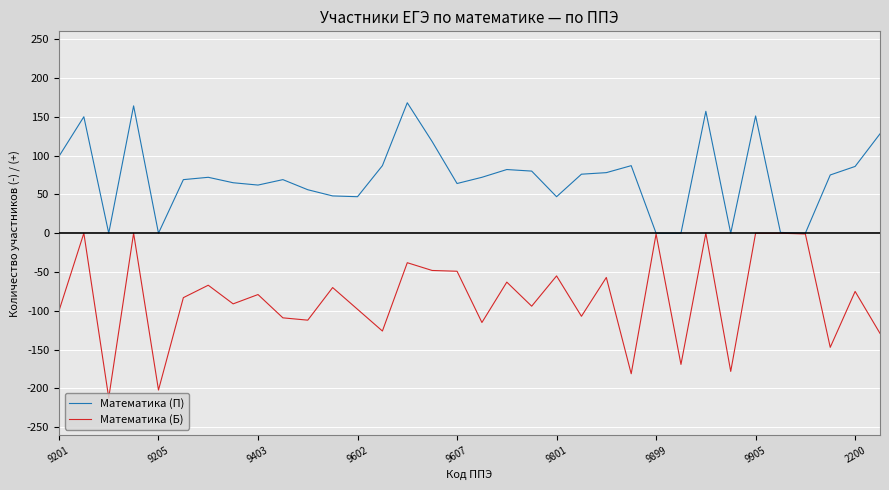

Which series has the largest range (max minus min)?

Математика (Б)